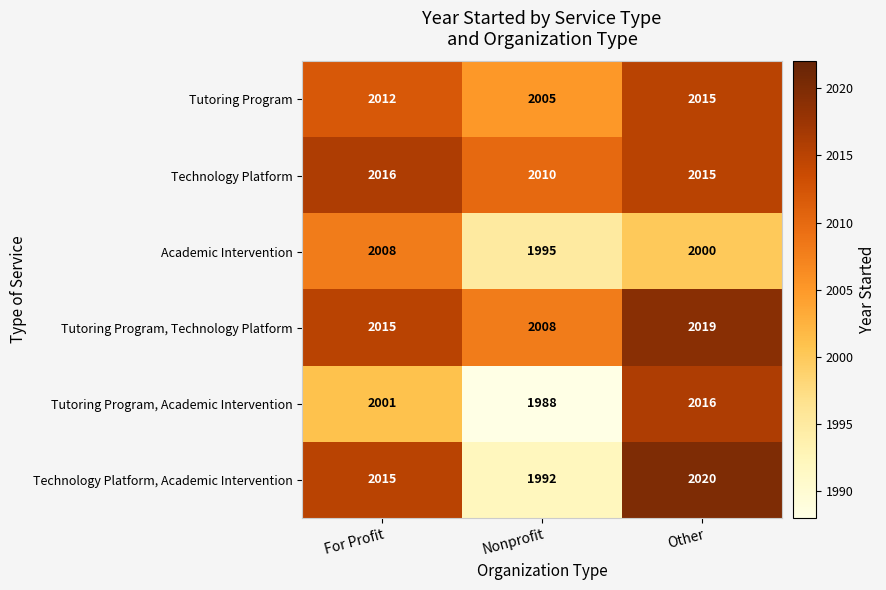

What is the difference between the Tutoring Program, Academic Intervention values at For Profit and Other?

15